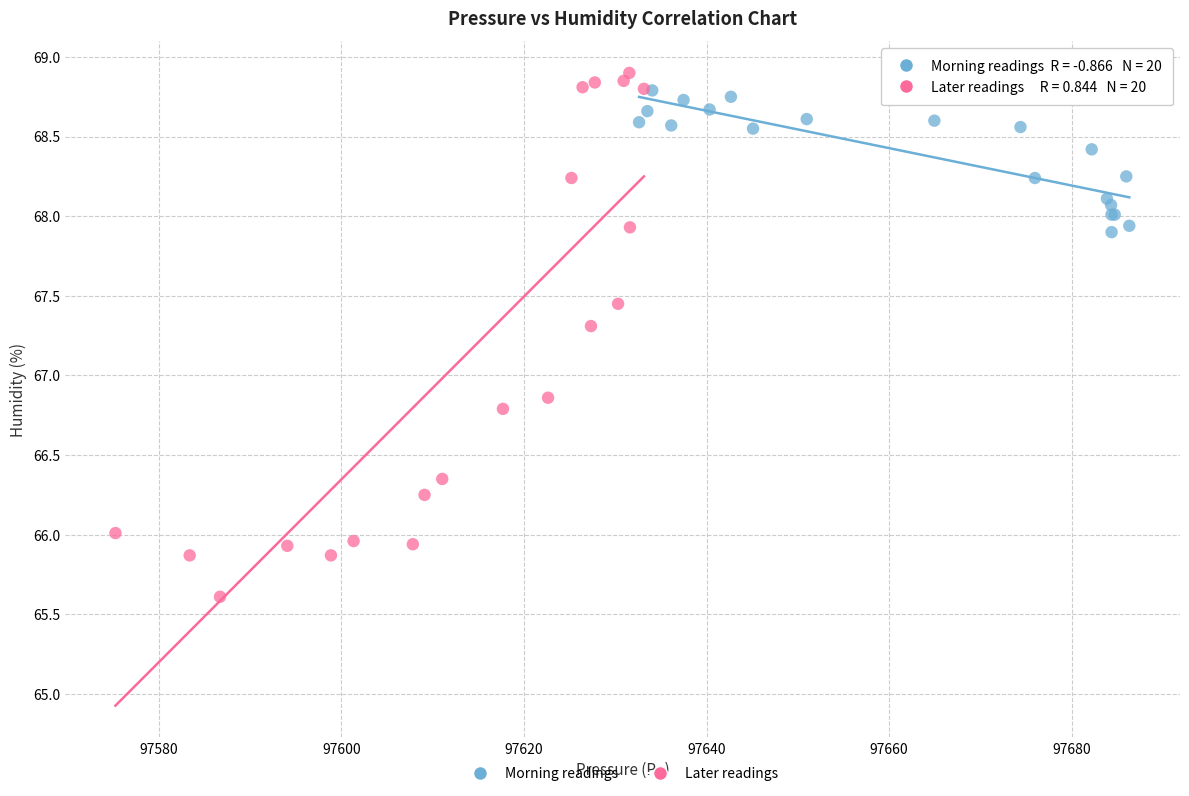

Which series reaches the maximum Y coordinate?

Later readings